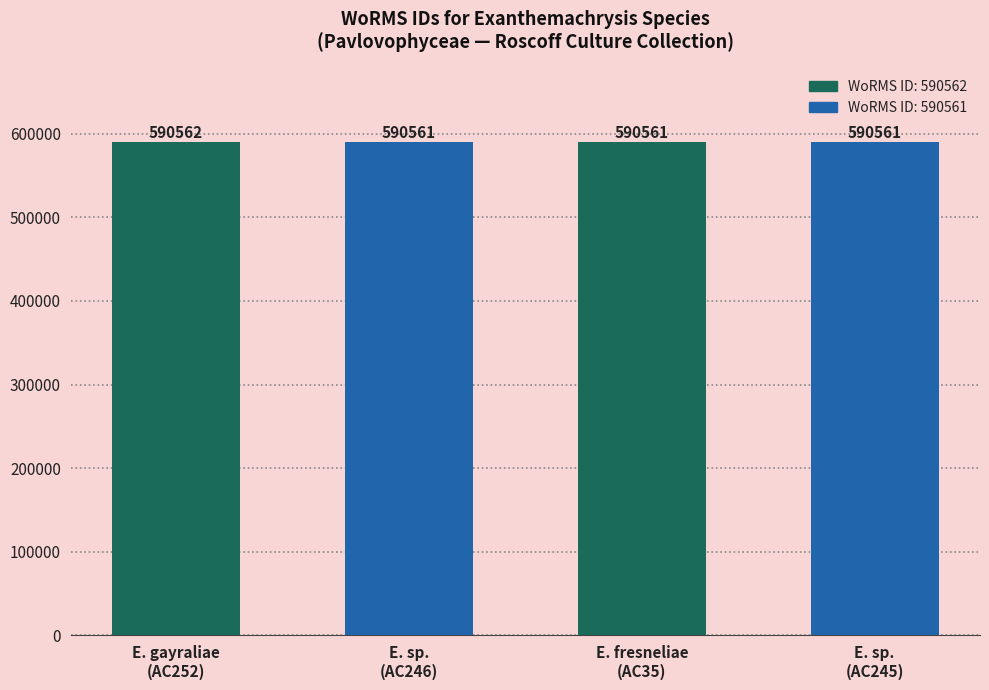

The chart shows a value of 590561 at E. fresneliae
(AC35). True or false?

True